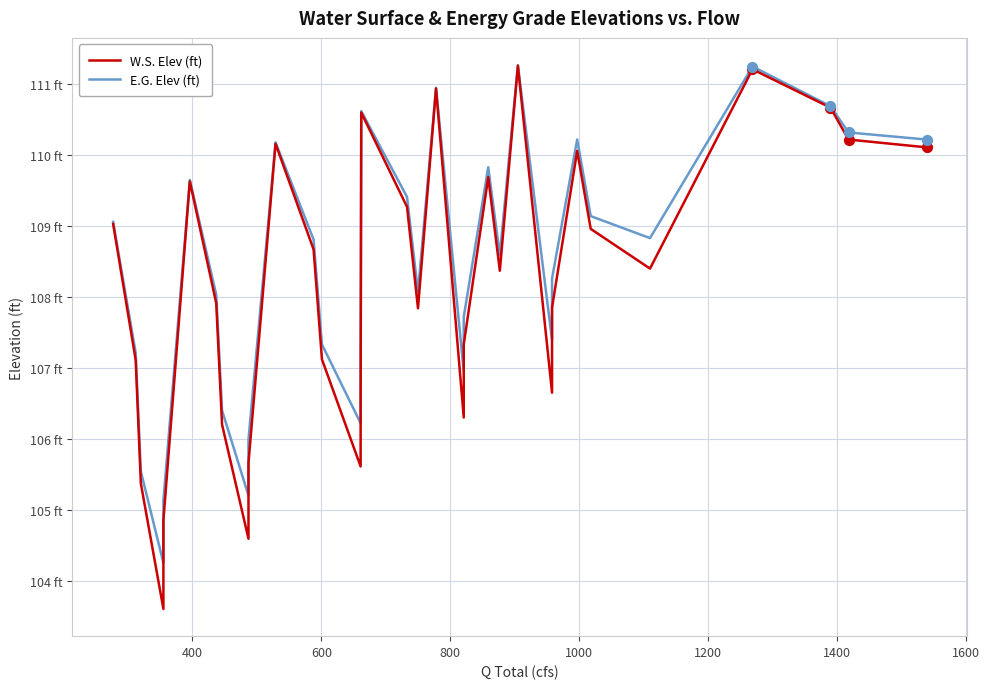

Which series reaches the maximum Y coordinate?

E.G. Elev (ft)